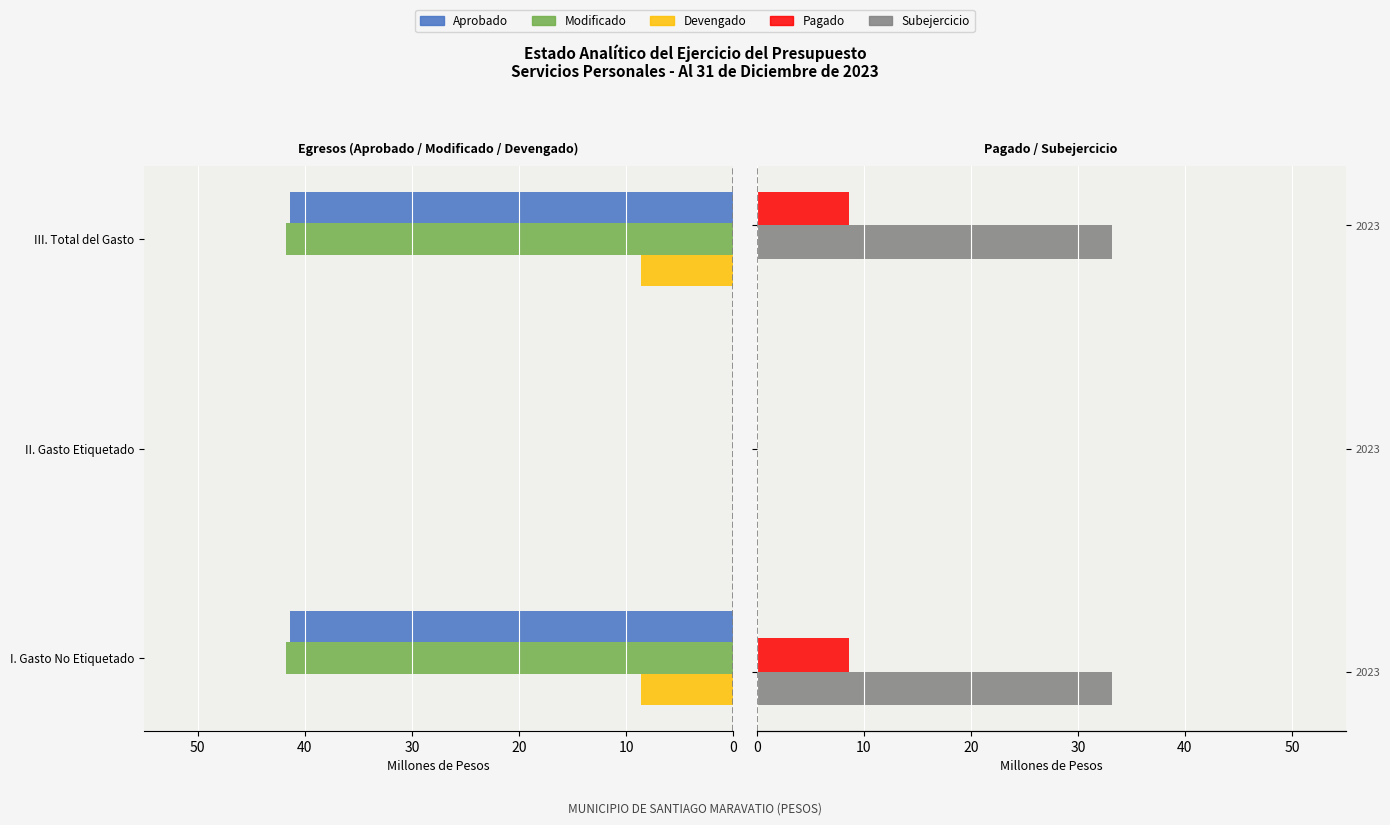

Between I. Gasto No Etiquetado and III. Total del Gasto, which is larger?

I. Gasto No Etiquetado